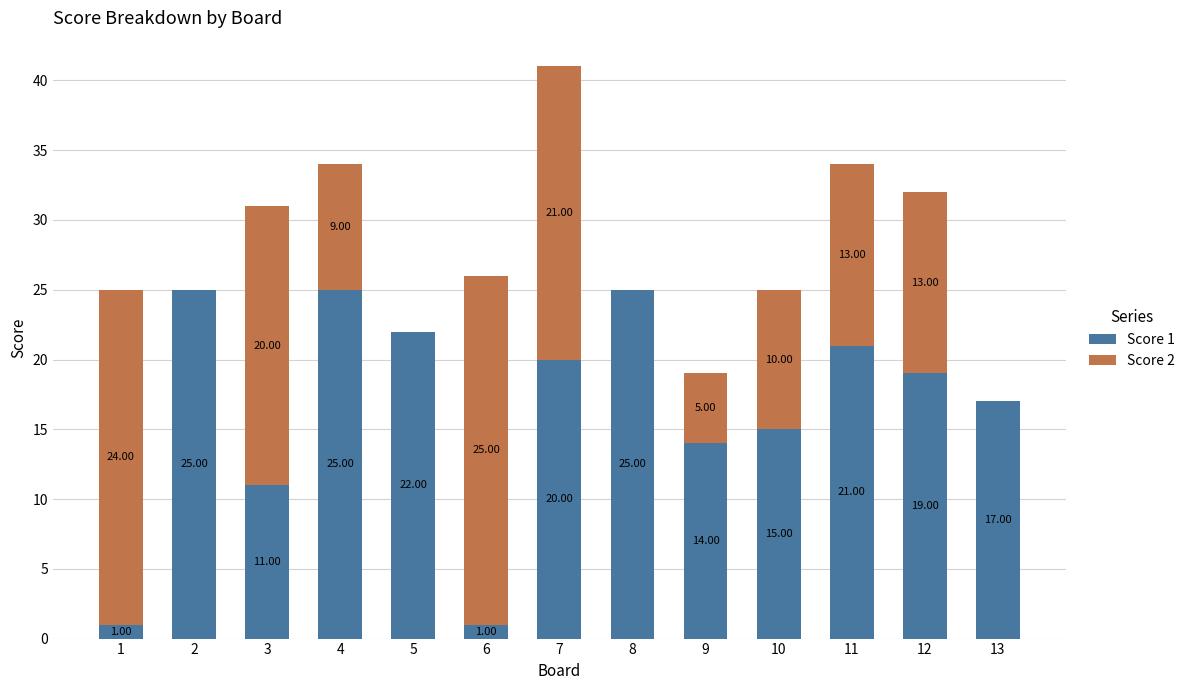

What is the total value across all series at 1?

25